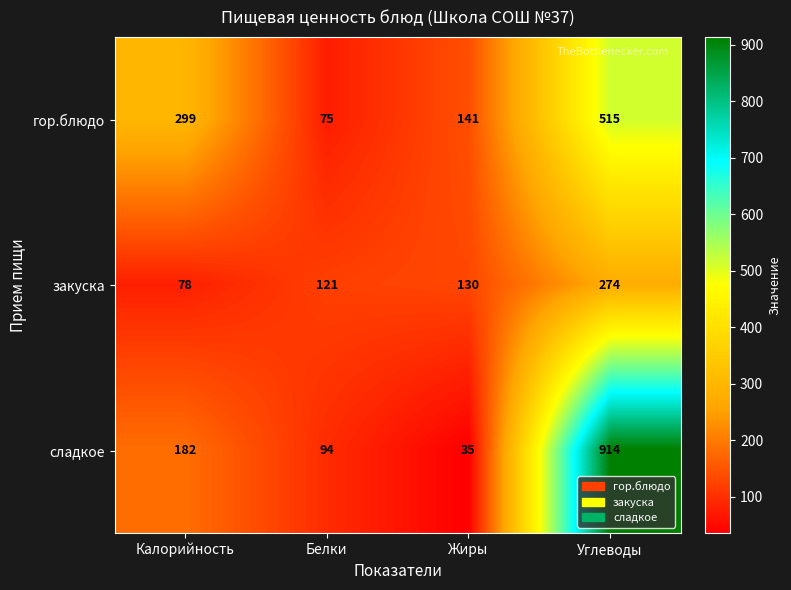

At how many categories does at least one series exceed 907?

1